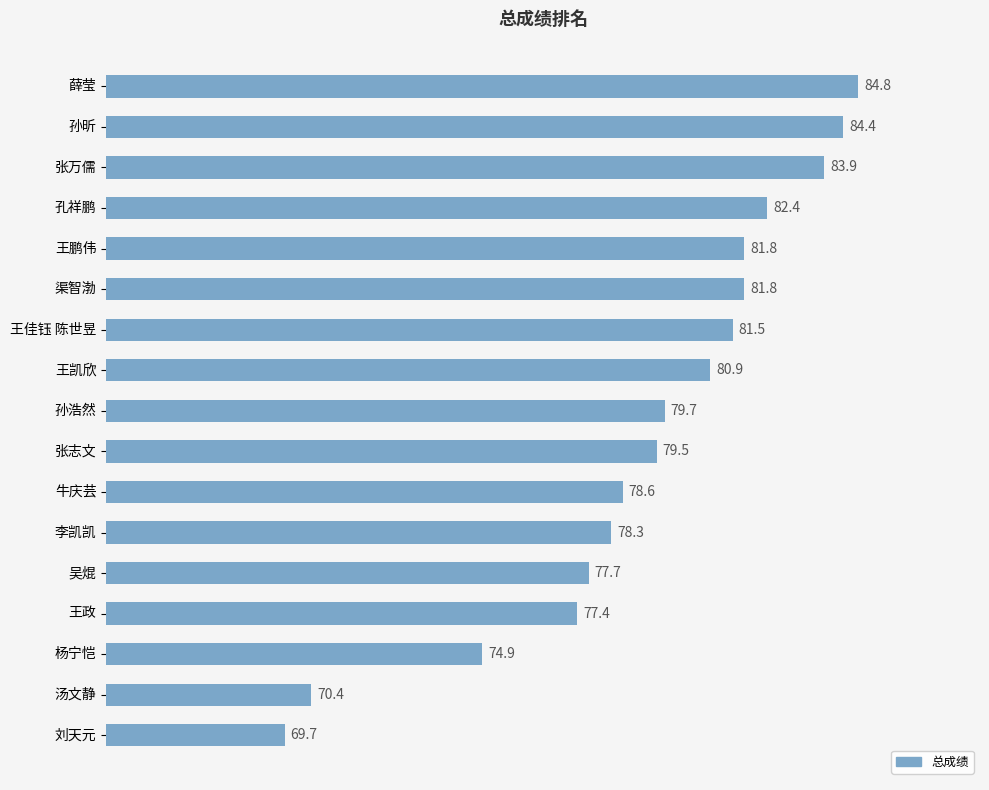

Reading top to bottom, what are all the values shown in this chart?

84.8	84.4	83.9	82.4	81.8	81.8	81.5	80.9	79.7	79.5	78.6	78.3	77.7	77.4	74.9	70.4	69.7